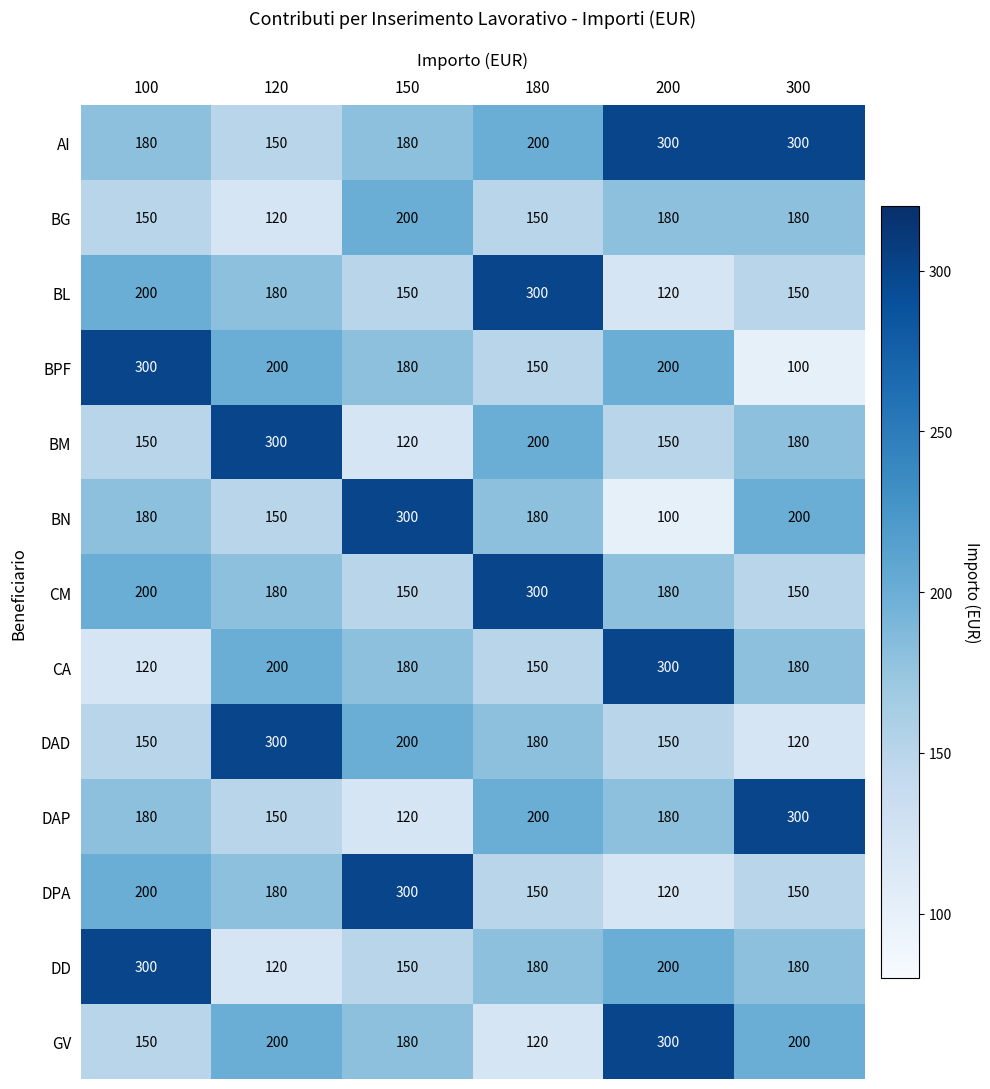

At which label does GV reach its peak?

200